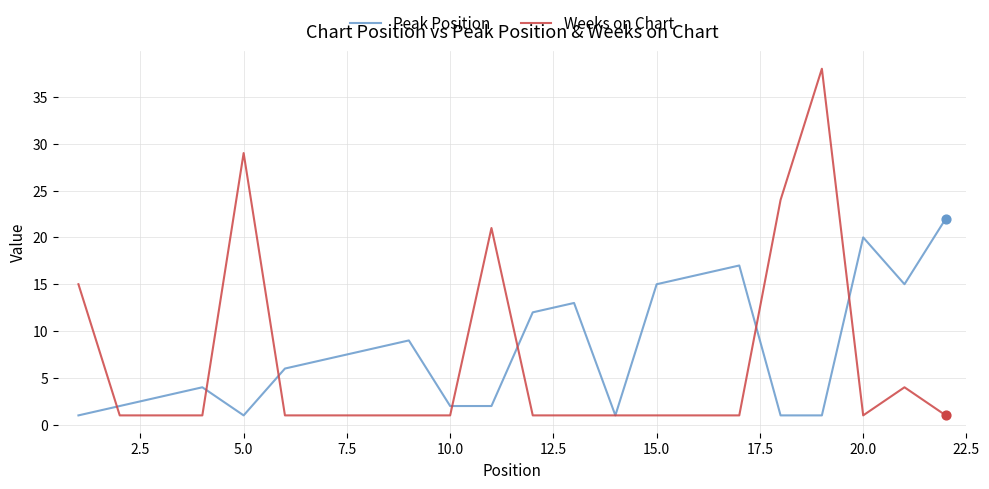

Which series has the largest total across all categories?

Peak Position